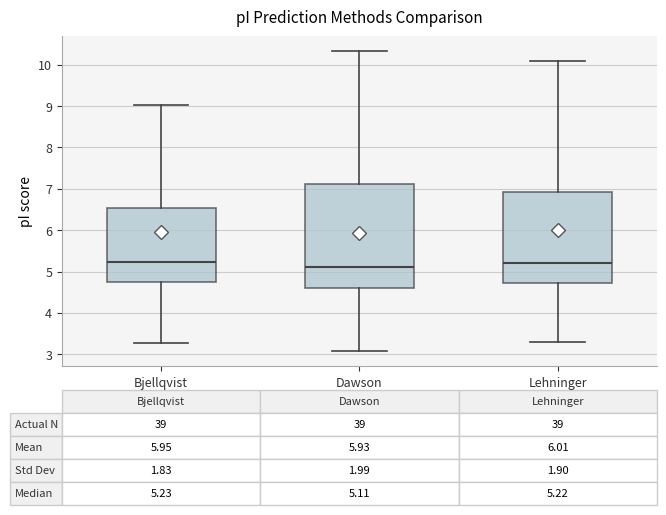

Comparing the boxes themselves (not the whiskers), which one is the tallest?

Dawson